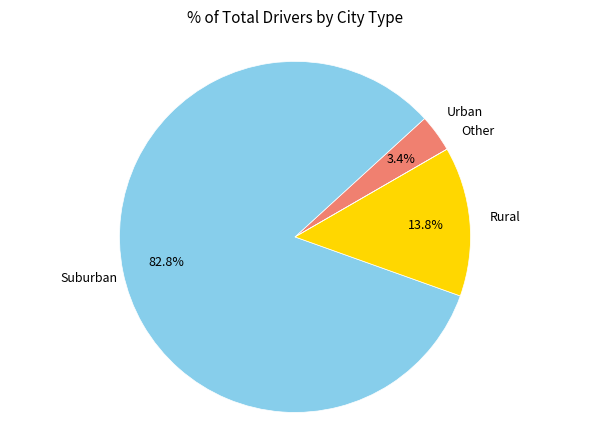

Is there a majority slice in this chart?

Yes